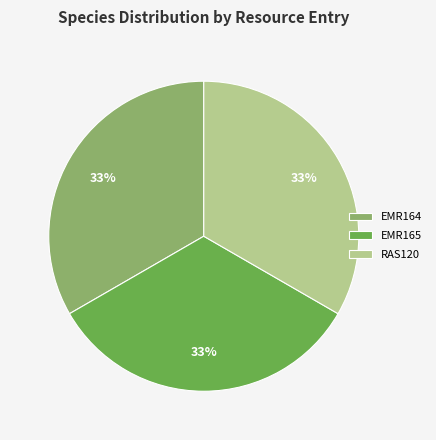

To the nearest percent, what is the combined percentage of EMR164 and EMR165?

67%